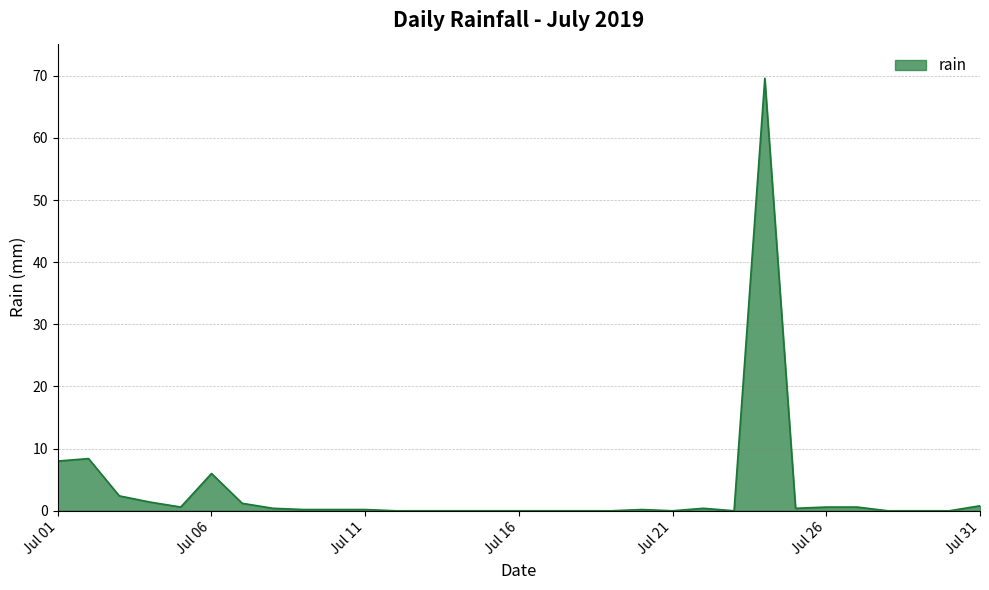

How many lines are shown in the chart?

1